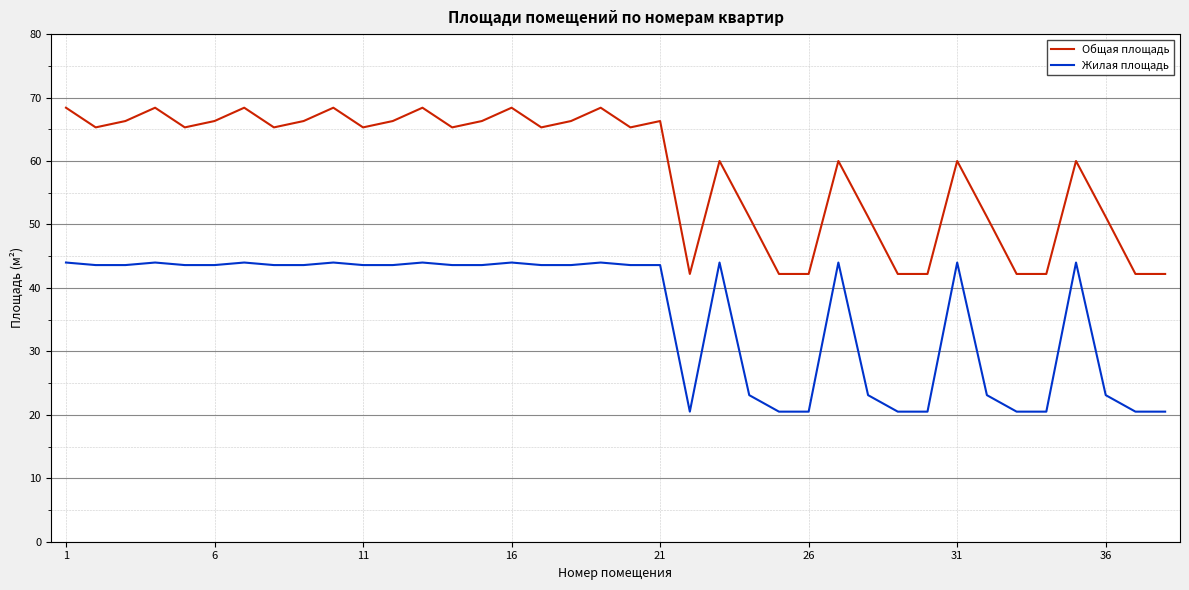

Which series has the largest total across all categories?

Общая площадь